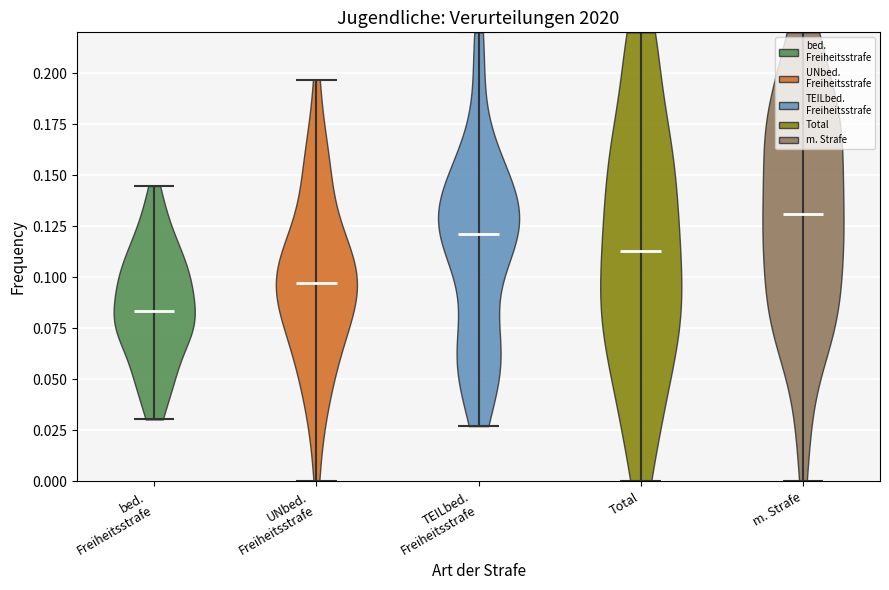

What is the highest point the violin for TEILbed. Freiheitsstrafe reaches on the y-axis? The values are not printed on the chart, so give them approximately, as read against the axis.

0.220